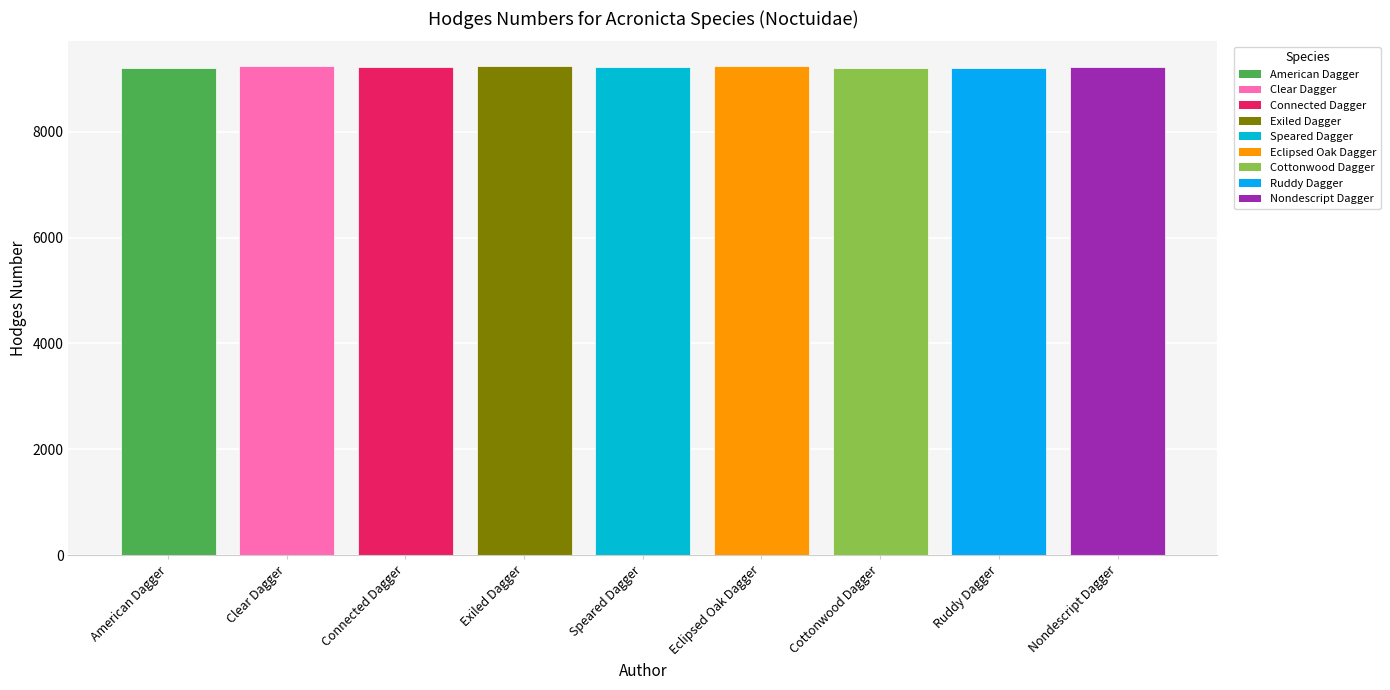

What is the maximum value shown in the chart?

9249